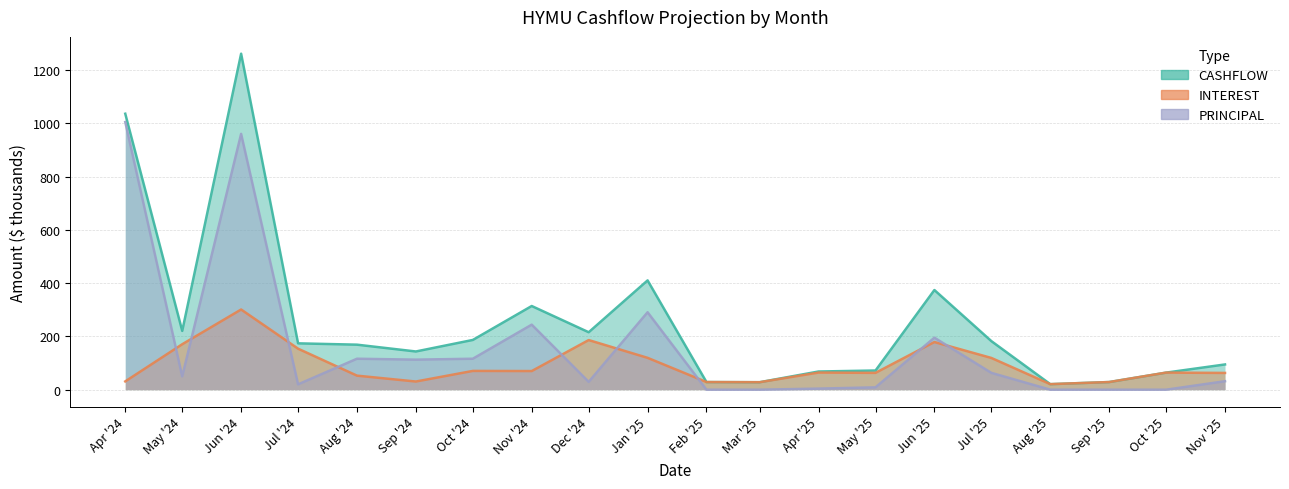

What is the sum of all INTEREST values?

1845.9